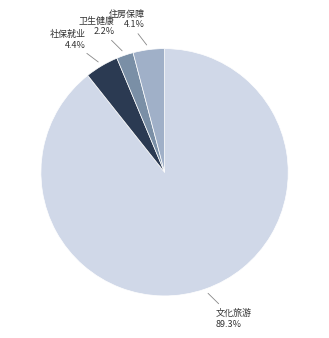

Is there a majority slice in this chart?

Yes